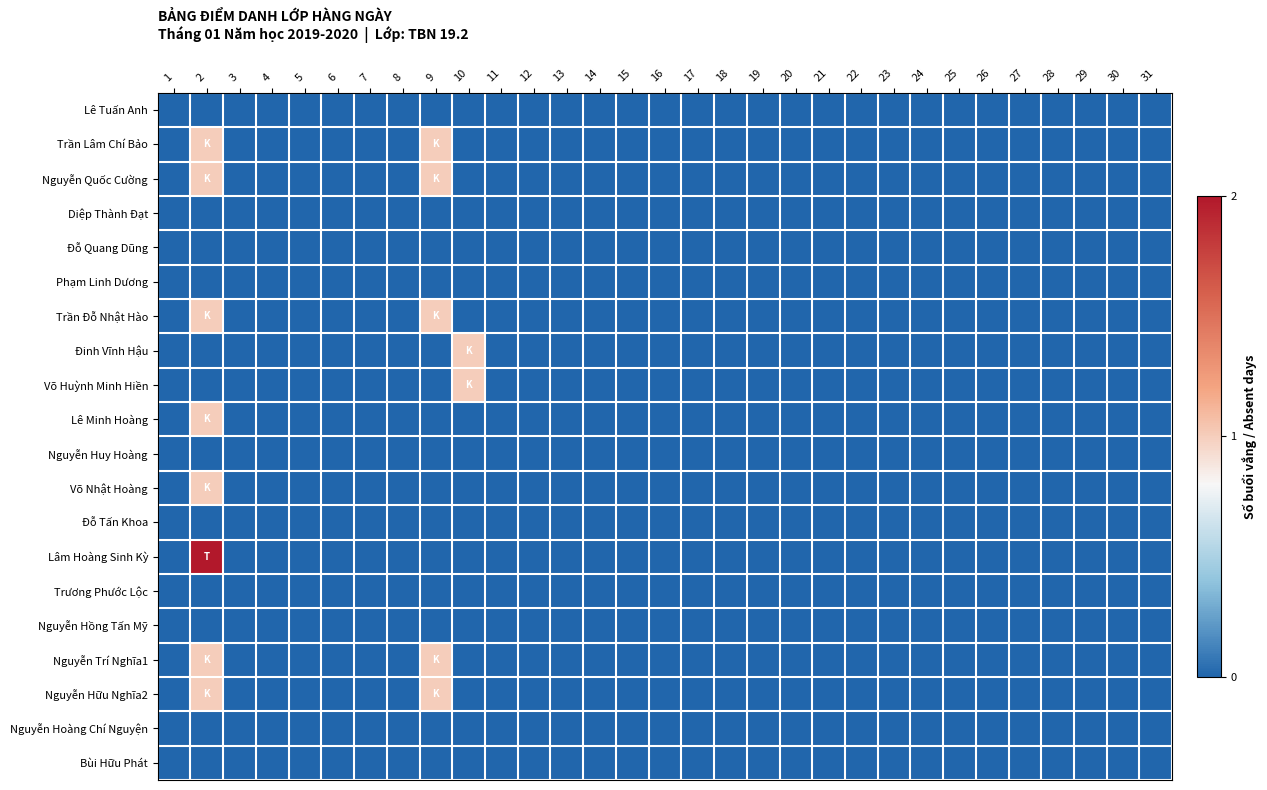

Which category has the lowest value across all series?

1